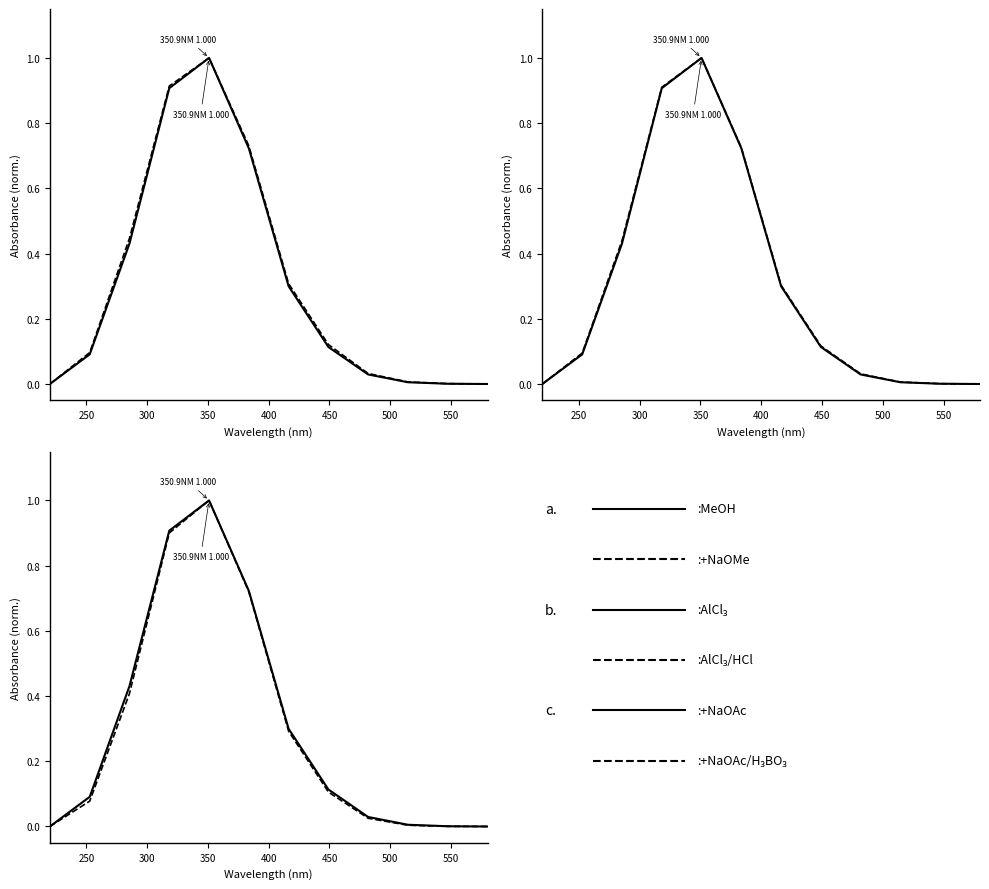

True or false: :+NaOAc/H₃BO₃ has more than 1 interior local peaks.

False